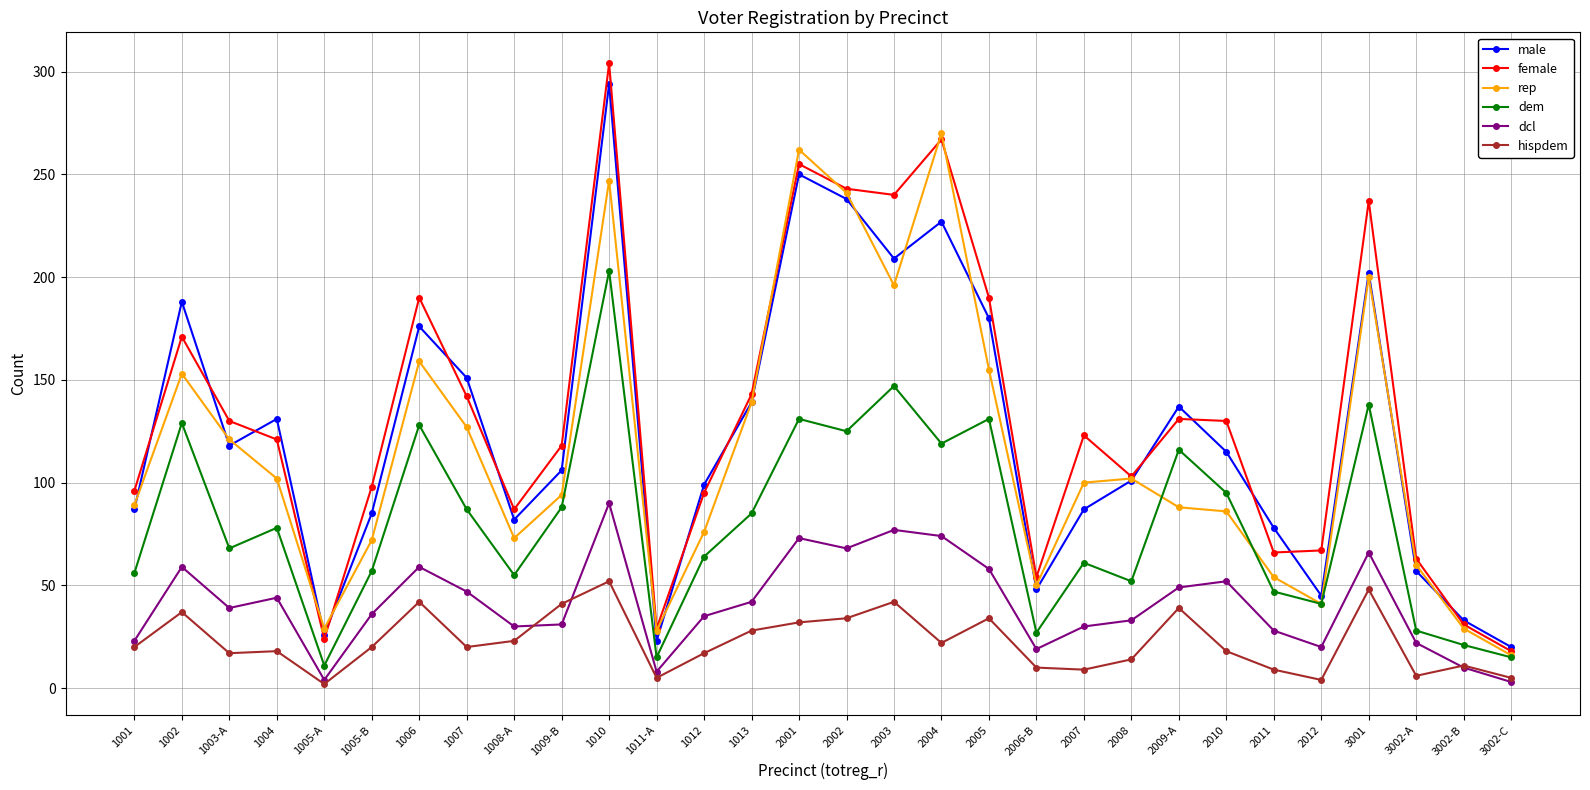

What is the maximum value shown in the chart?

304